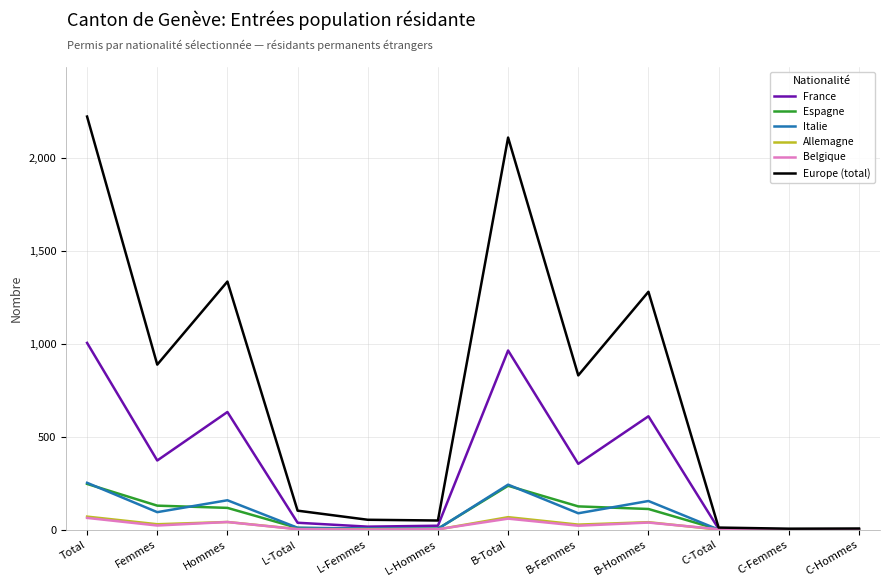

True or false: Europe (total) has a value of 888 at Femmes.

True